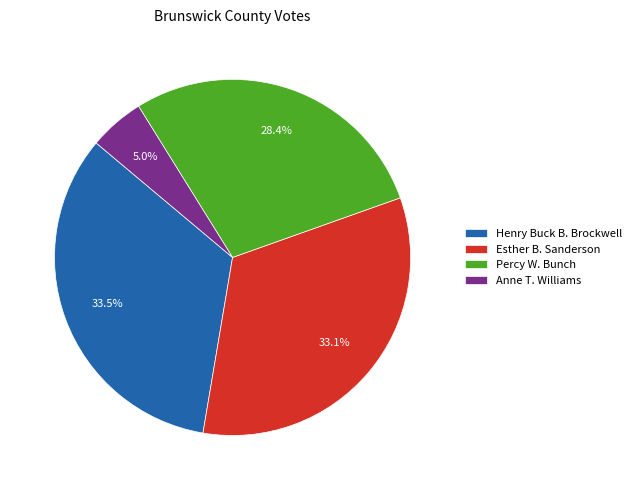

What is the smallest slice in the pie chart?

Anne T. Williams